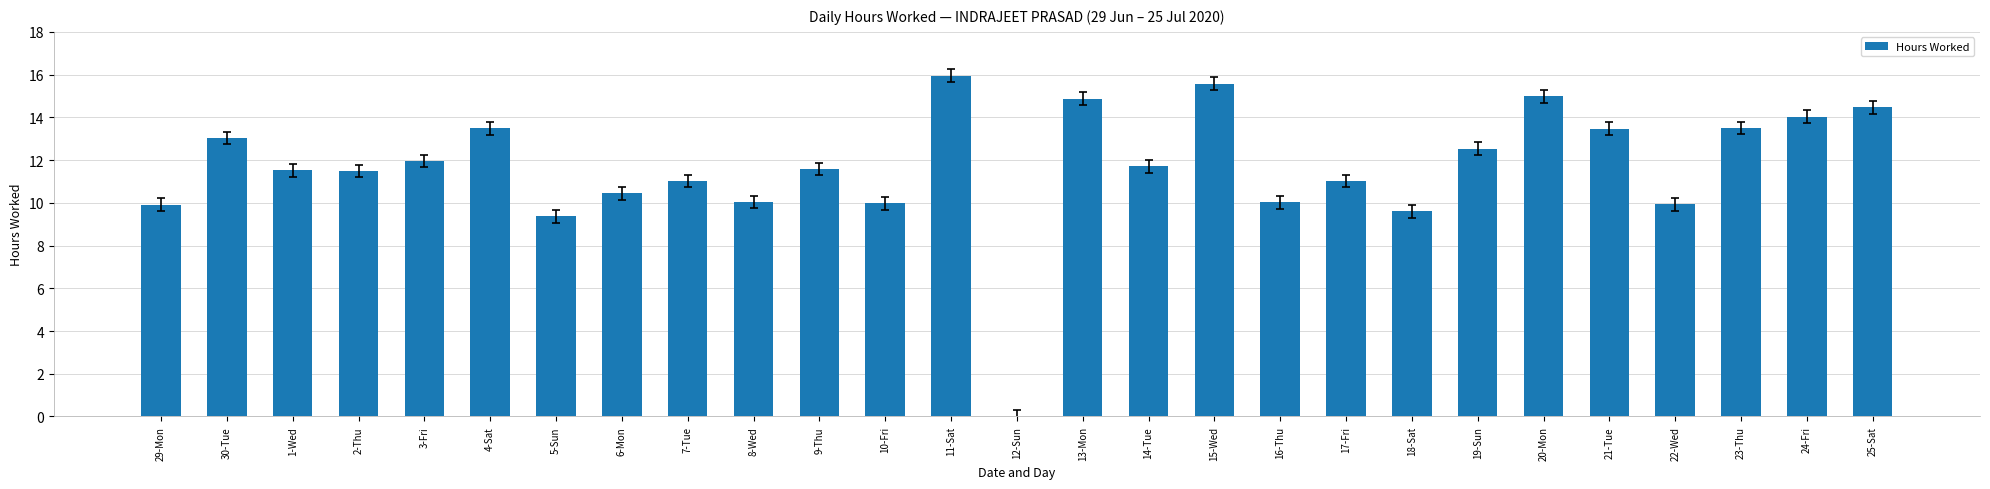

What is the maximum value shown in the chart?

15.9